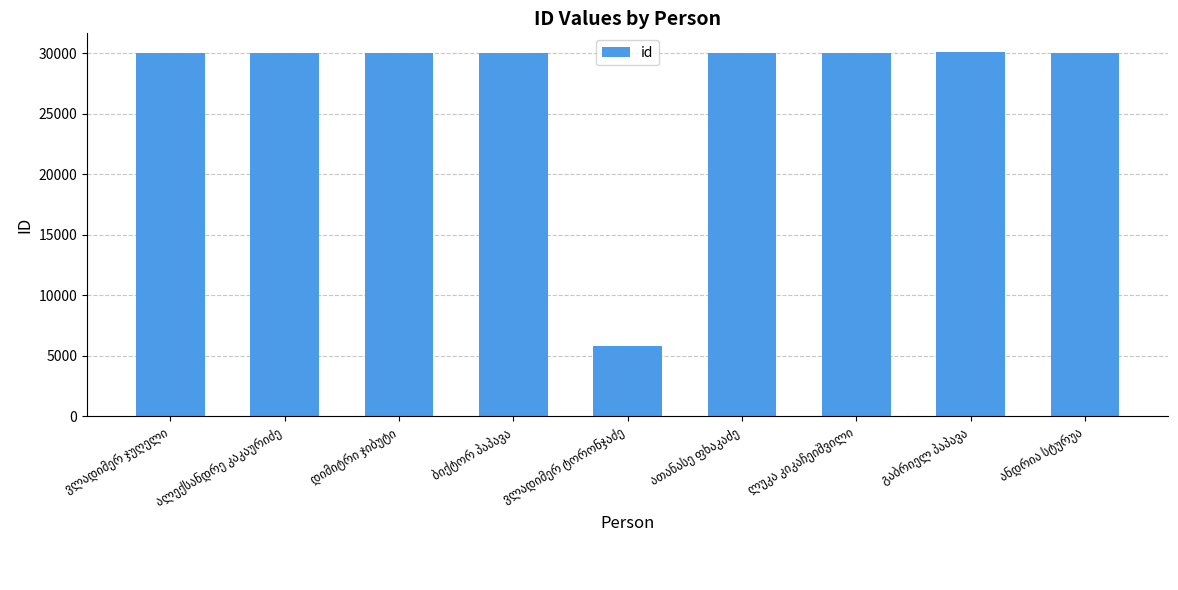

What is the value of the 2nd bar from the left?

30043